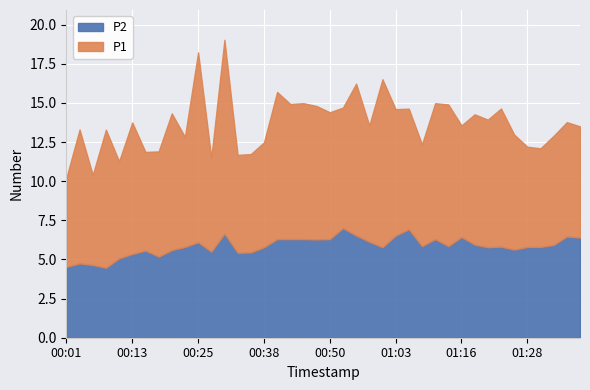

What is the difference between the second highest and minimum values in the P1 series?

6.4